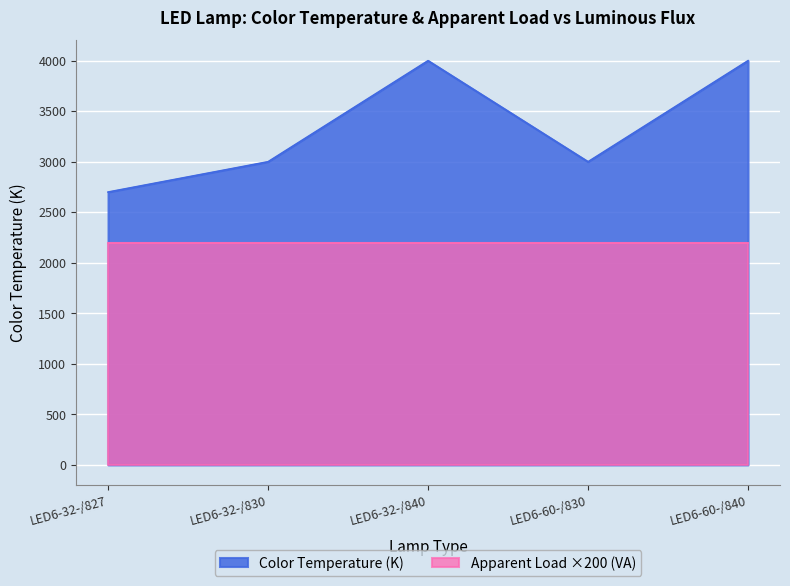

At which label does the data first exceed 3000?

LED6-32-/840